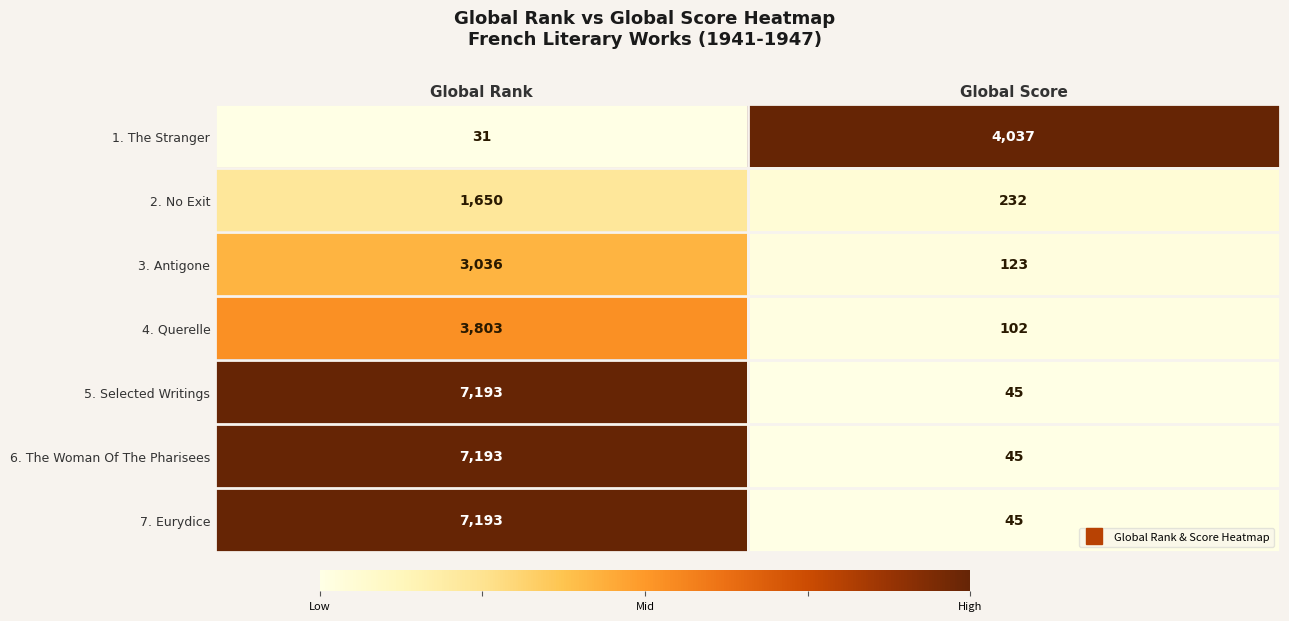

What is the sum of the 4. Querelle values at Global Score and Global Rank?

3905